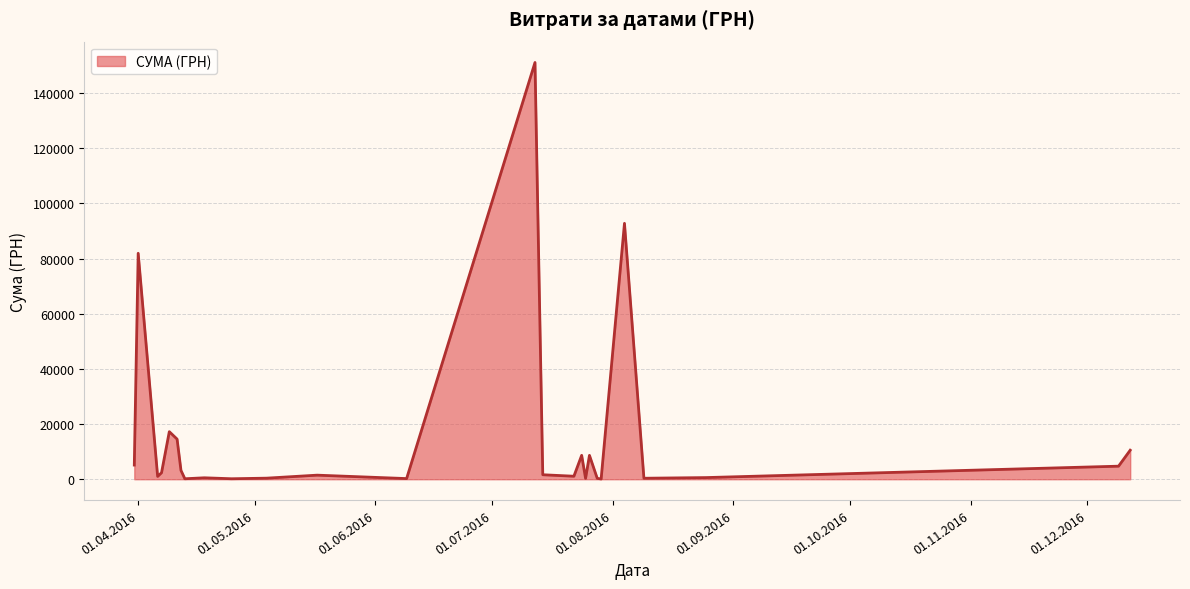

What is the difference between the maximum and minimum values?

151018.1